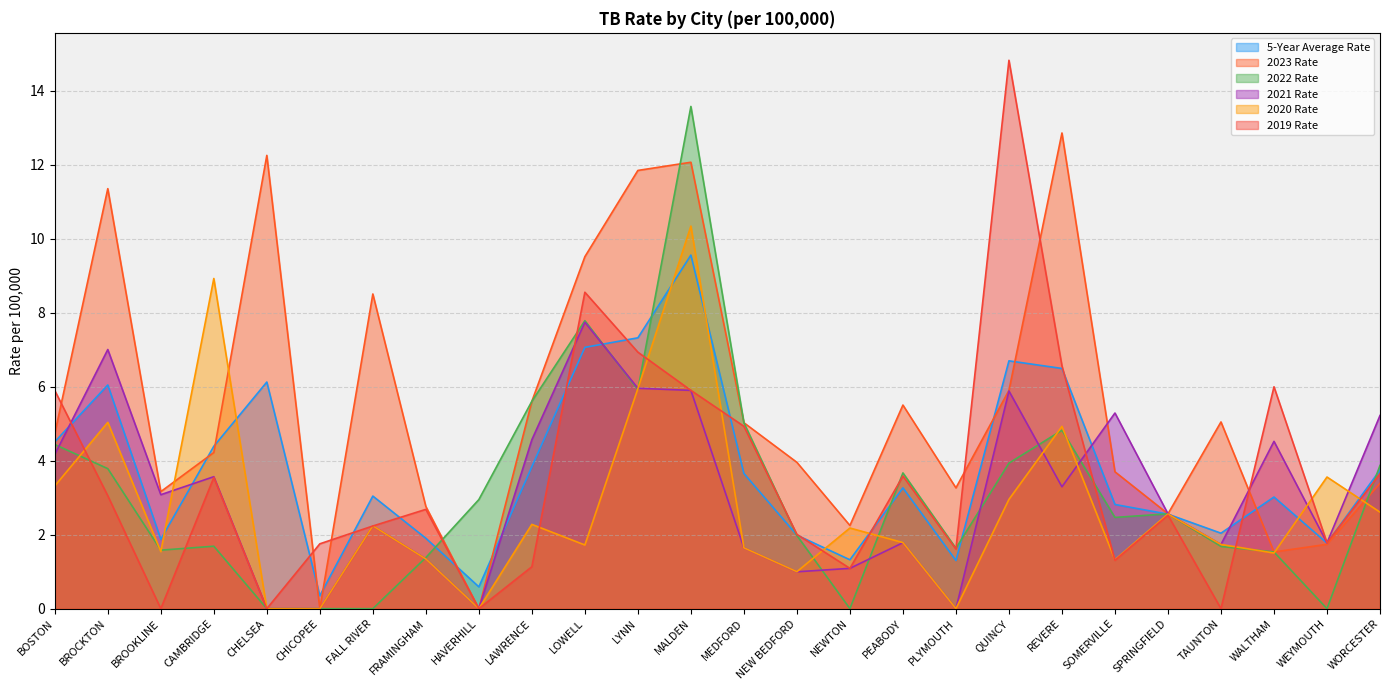

How many values in 2019 Rate are above zero?

22